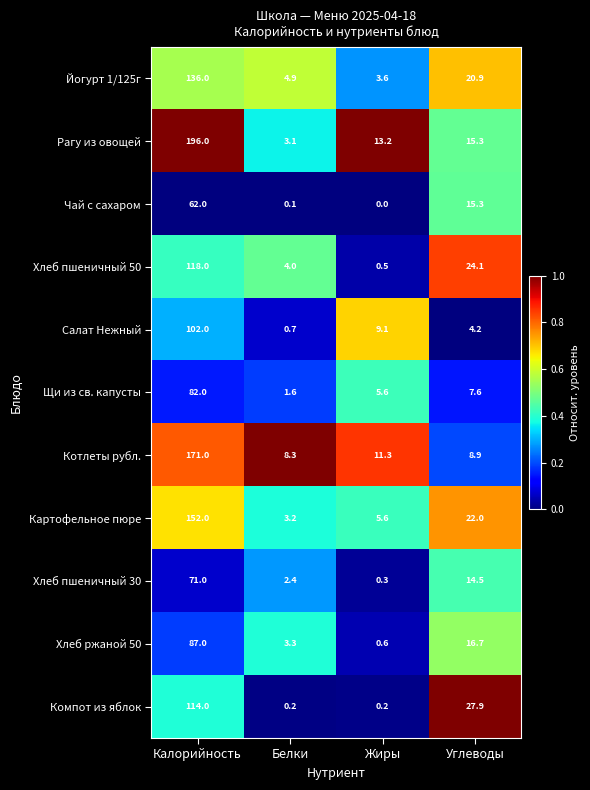

Which label corresponds to the largest value in the chart?

Калорийность